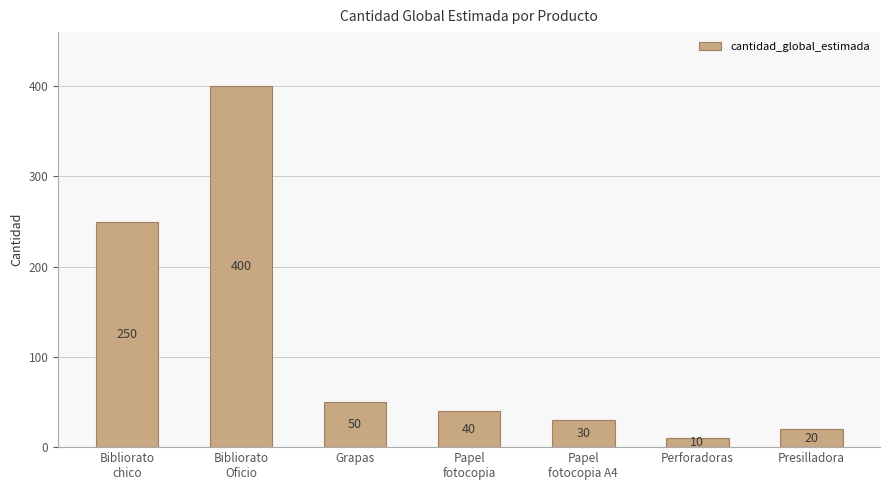

What is the ratio of the value at Papel
fotocopia to the value at Grapas?

0.8